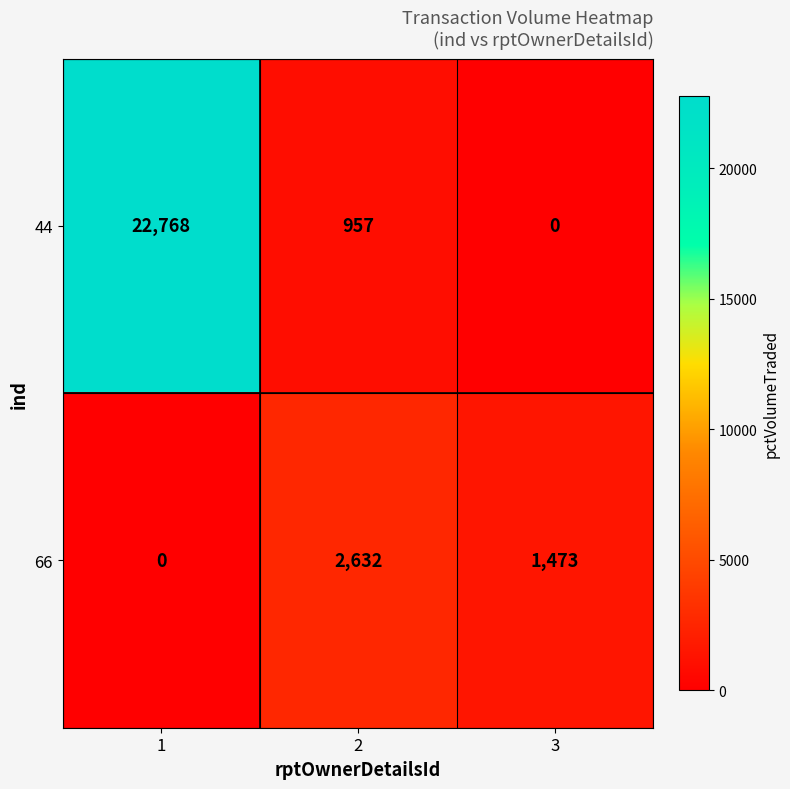

The value of 66 at 2 is 2632. True or false?

True